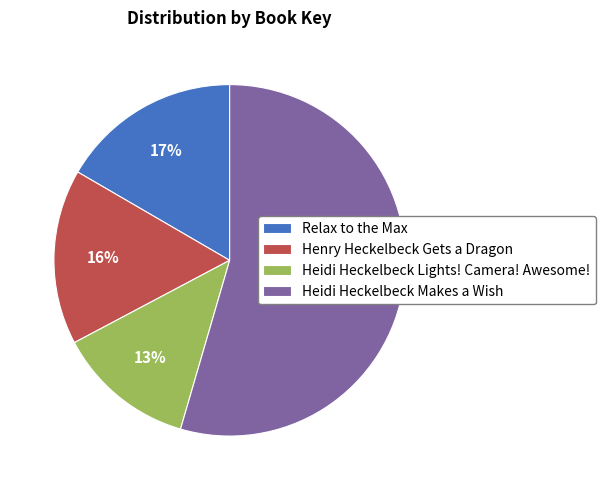

What is the largest slice in the pie chart?

Heidi Heckelbeck Makes a Wish